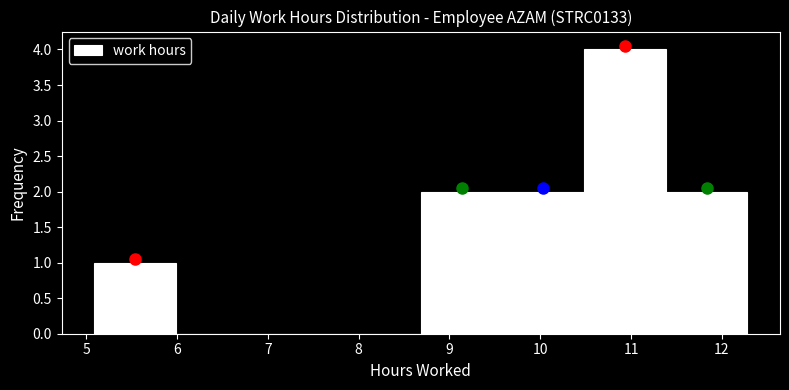

Reading left to right, transcribe this chart: for each bar, give the range it covers on the x-axis and its height. Neither the bar edges nor the heights are printed on the chart, so give them approximately, as read against the axes.

5.1 to 6.0: 1
6.0 to 6.9: 0
6.9 to 7.8: 0
7.8 to 8.7: 0
8.7 to 9.6: 2
9.6 to 10.5: 2
10.5 to 11.4: 4
11.4 to 12.3: 2